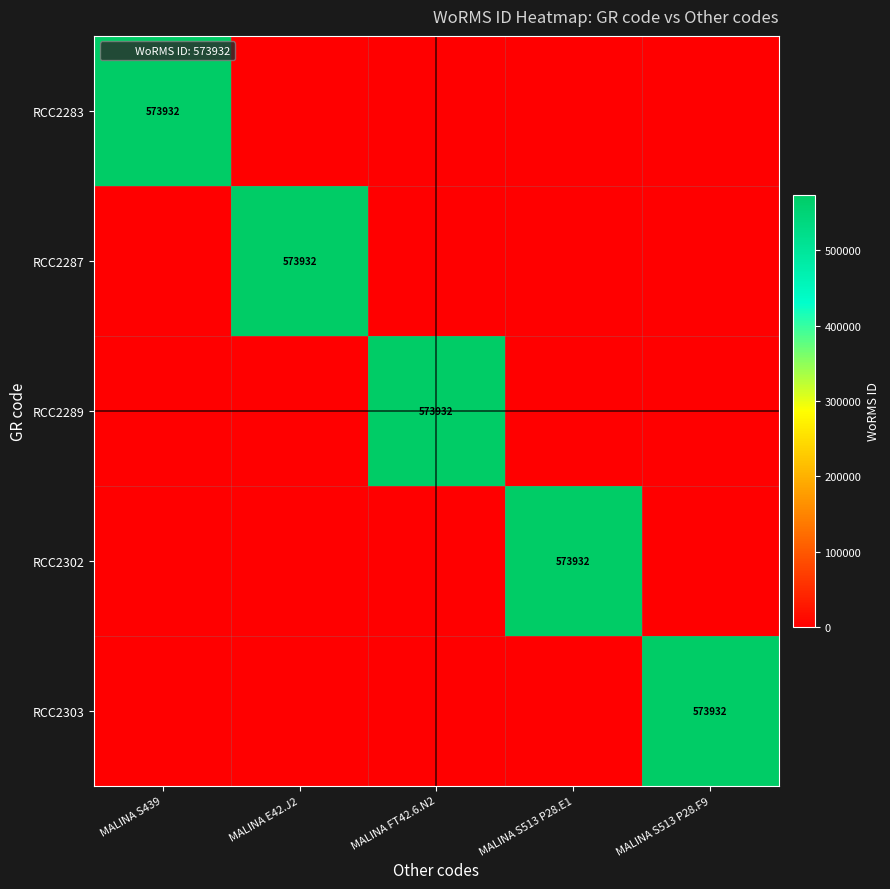

What is the spread (max minus min) of values at MALINA FT42.6.N2?

573932